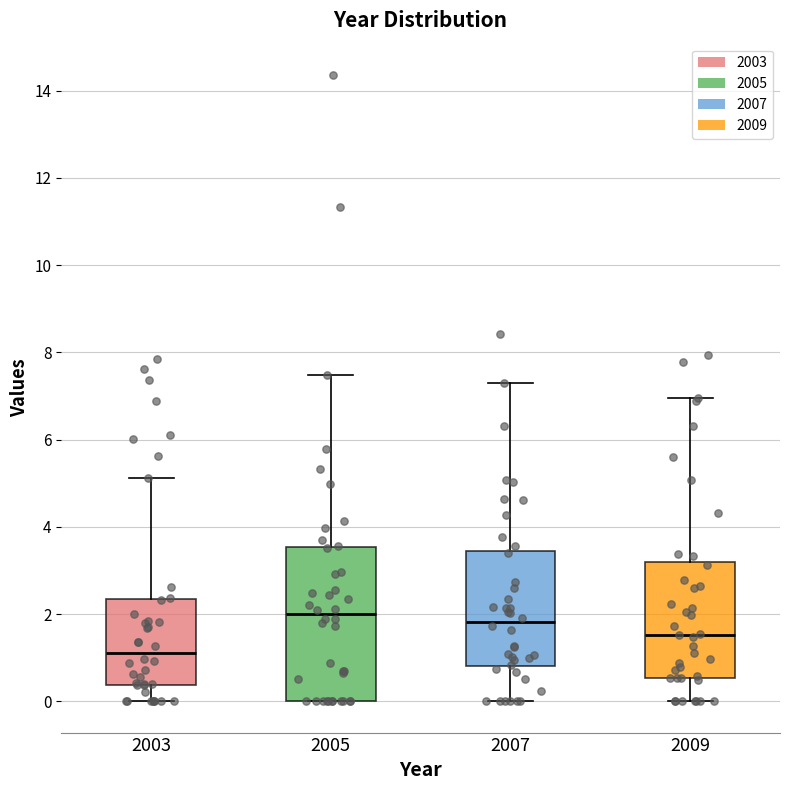

Reading left to right, transcribe this box plot: for each box, give where its median line is, the range the box spans, and where its two whiskers end, as read against the y-axis. The values are not printed on the chart, so give them approximately, as read against the axis.

2003: median 1.2, box 0.4 to 2.4, whiskers 0.0 to 5.2
2005: median 2.0, box 0.0 to 3.6, whiskers 0.0 to 7.4
2007: median 1.8, box 0.8 to 3.4, whiskers 0.0 to 7.2
2009: median 1.6, box 0.6 to 3.2, whiskers 0.0 to 7.0